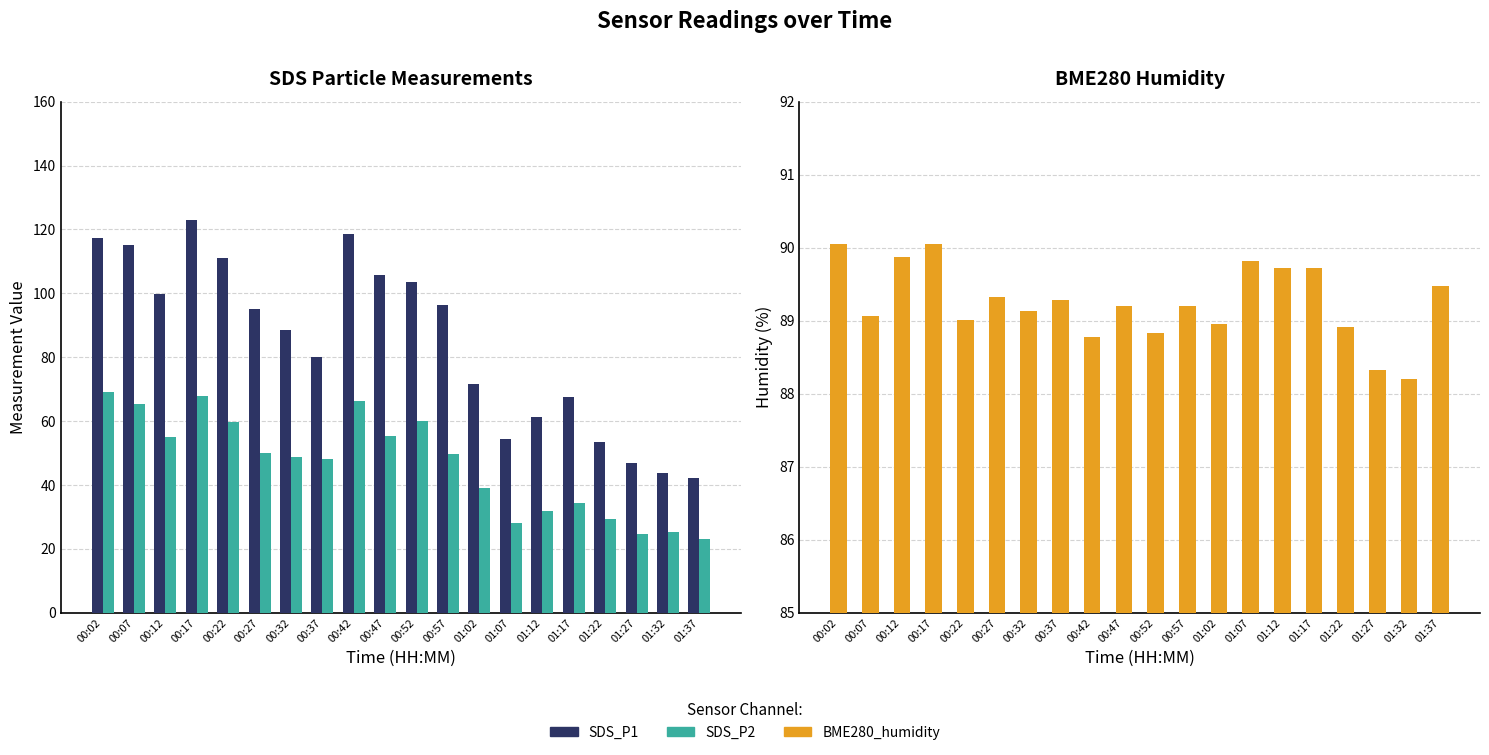

At how many categories does at least one series exceed 61?

20